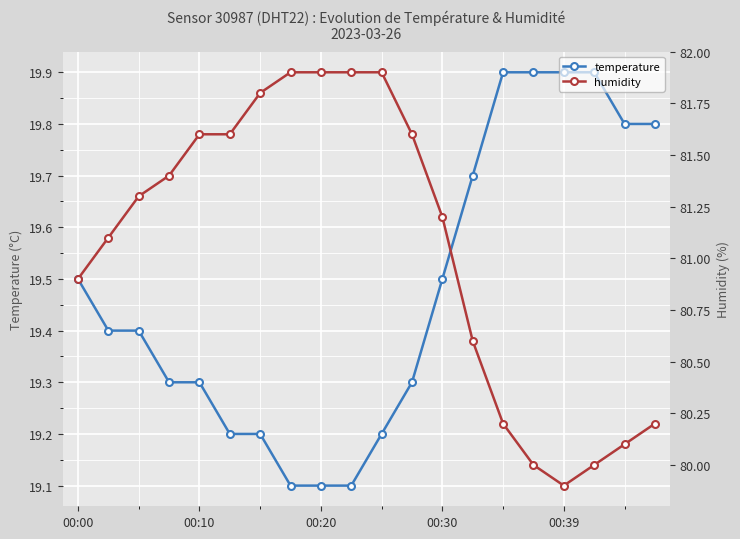

Count the temperature values in the range 19 to 20.

20